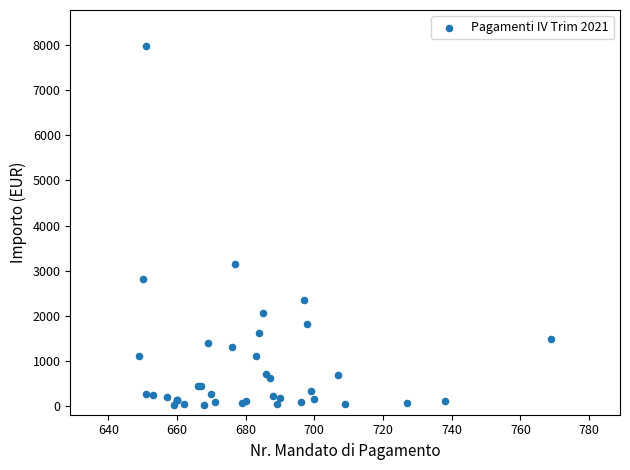

What Y value in the scatter plot is closest to 4004?

3144.9